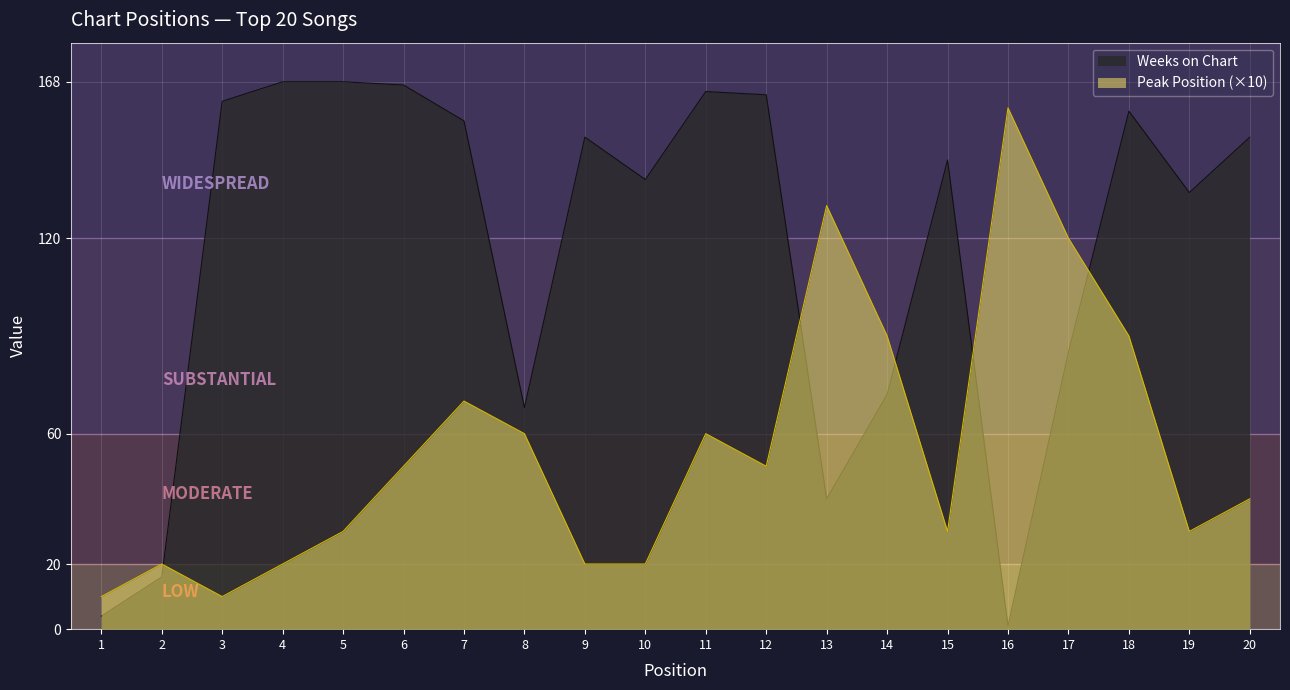

What is the difference between the second highest and second lowest values in the Weeks on Chart series?

164